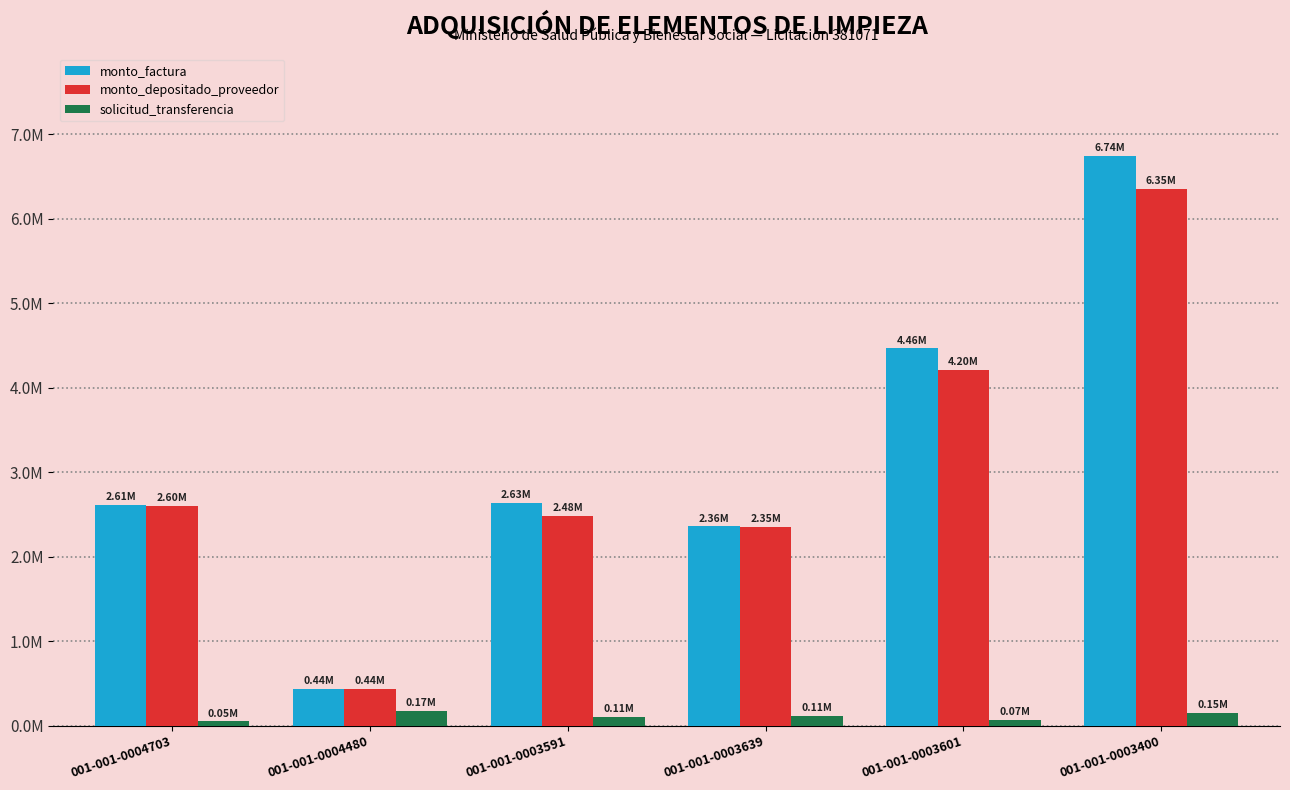

What is the sum of the solicitud_transferencia values at 001-001-0003601 and 001-001-0004703?

122293